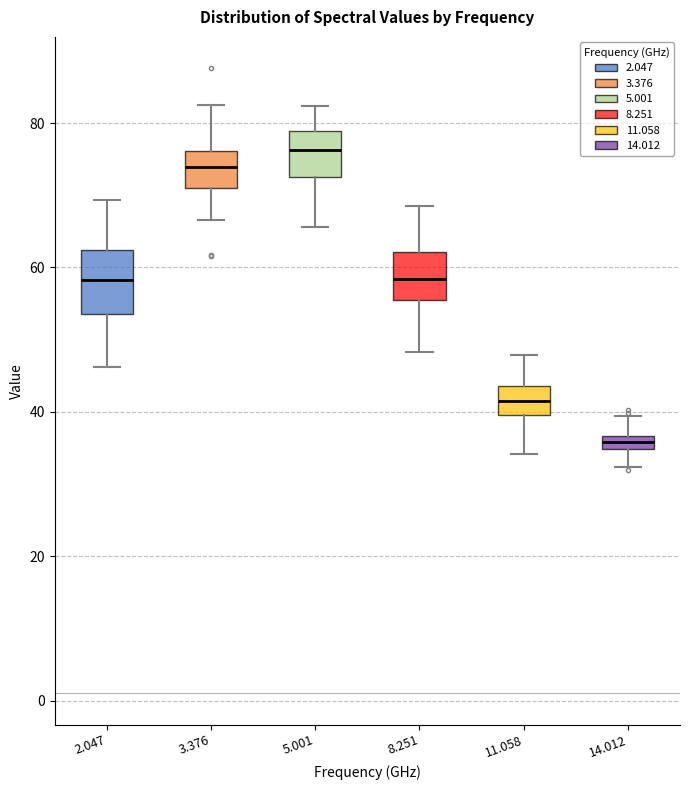

Which box's median line is the highest?

5.001